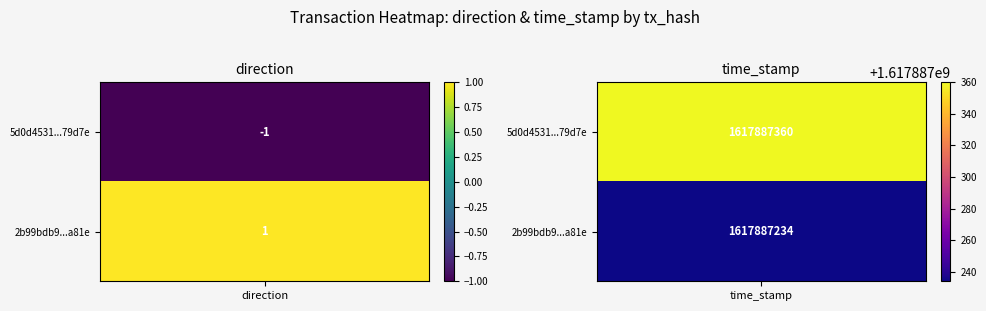

Reading left to right, transcribe all the data shown in this chart.

5d0d4531323357201c3f77c8bf1564fc1979d7e: -1	1617887360
2b99bdb9c67cc28732fee99516ea79c821c5a81: 1	1617887234